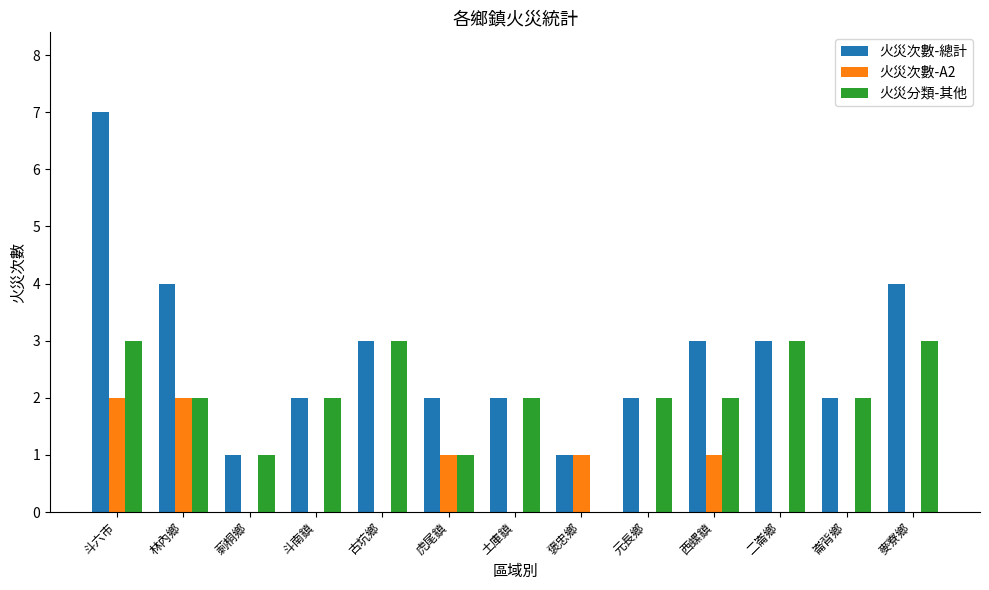

How many data points does each series have?

13